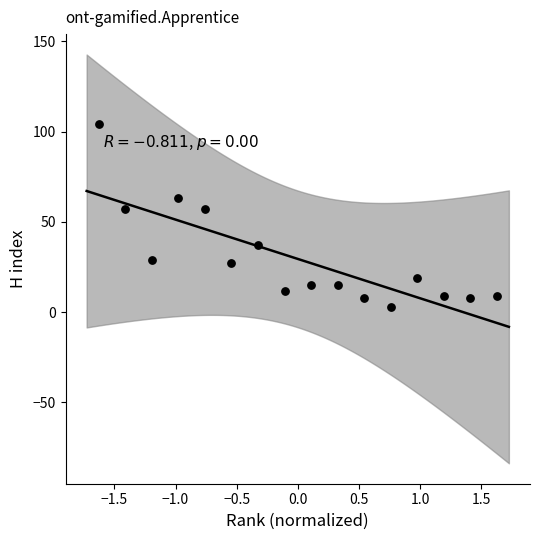

What is the range of Y values (max minus min)?

101